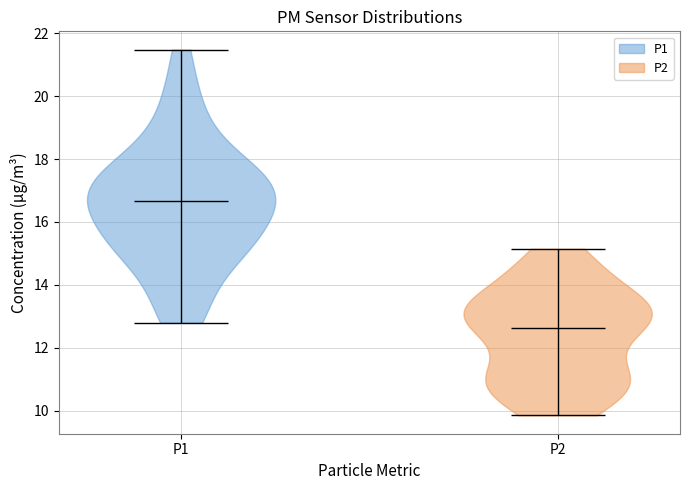

Reading left to right, read every violin against the y-axis: where its median line is, and the lowest and highest points it reaches. The values are not printed on the chart, so give them approximately, as read against the axis.

P1: median line 16.6, lowest point 12.8, highest point 21.4
P2: median line 12.6, lowest point 9.8, highest point 15.2